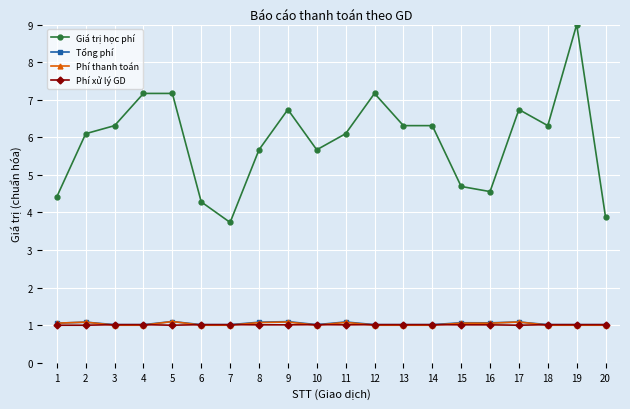

The value of Phí xử lý GD at 6 is 1.5. True or false?

False